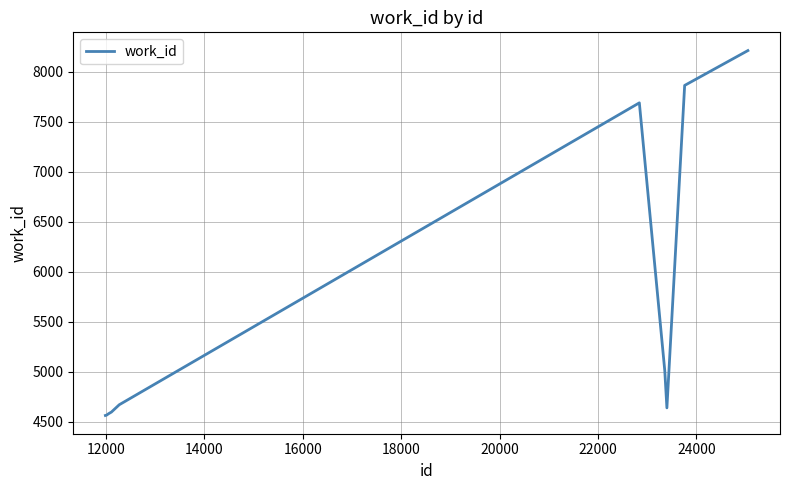

What is the greatest value displayed?

8209